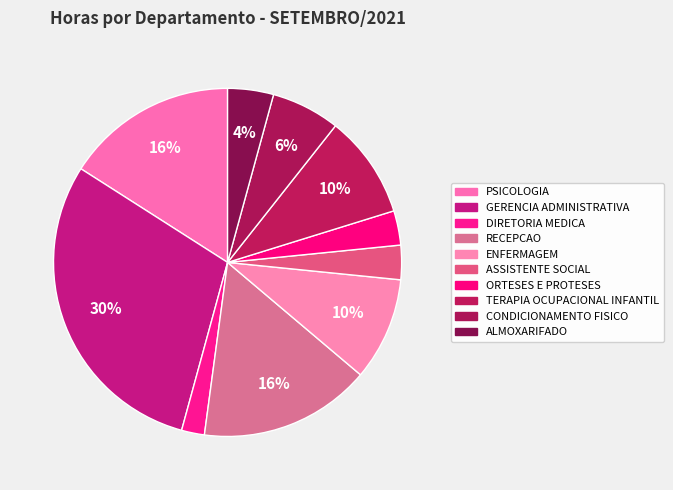

What is the largest slice in the pie chart?

GERENCIA ADMINISTRATIVA